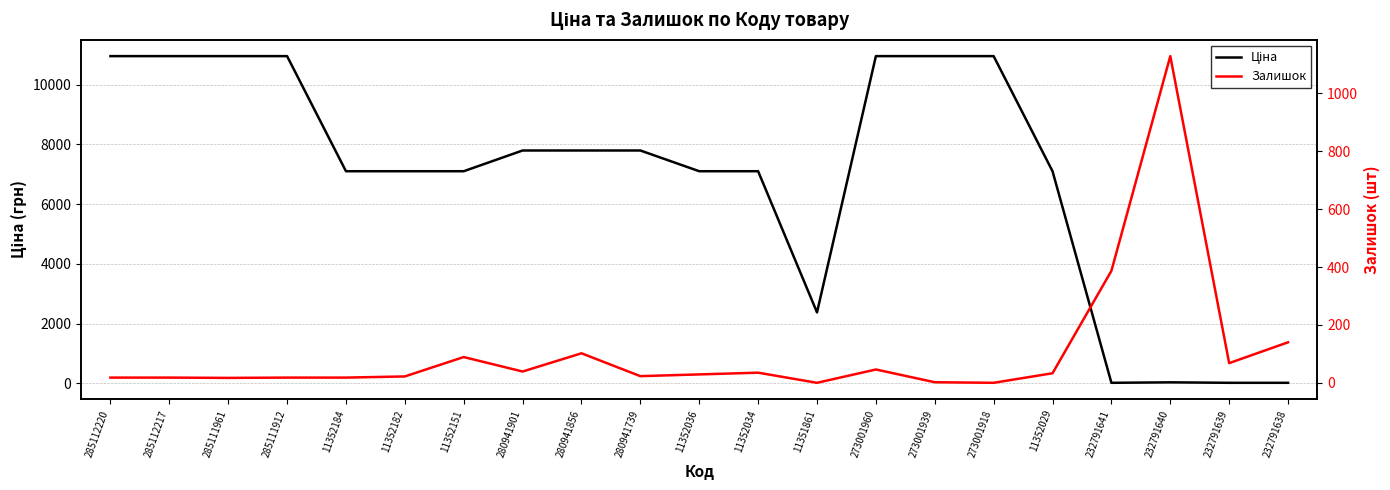

List the series in order of their overall mean, lowest first.

Залишок, Ціна